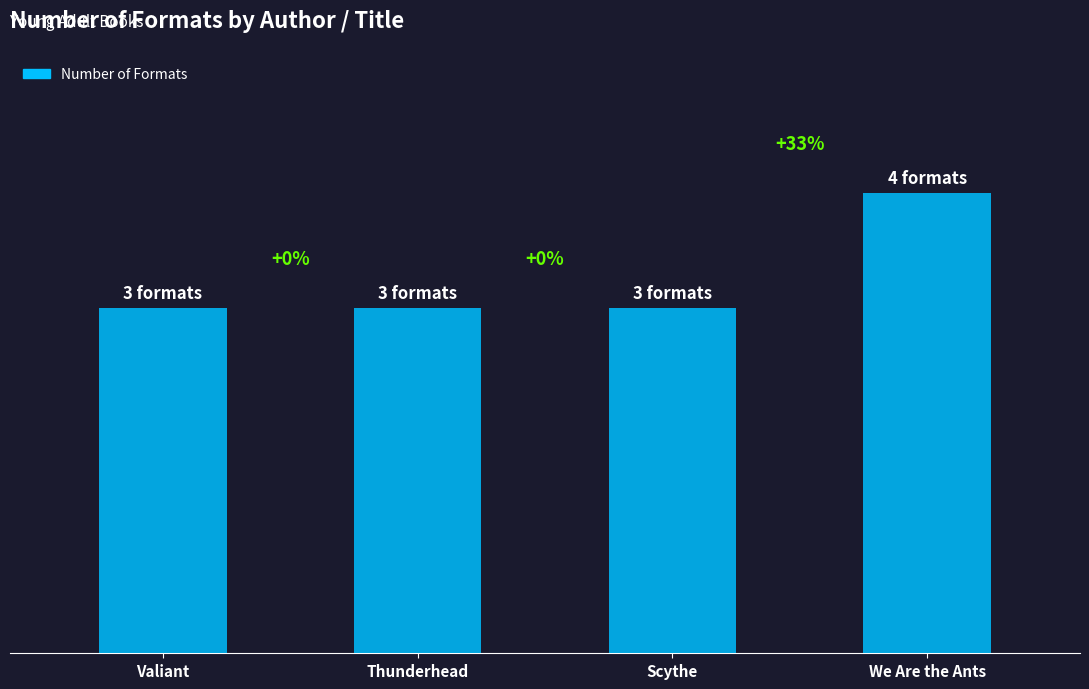

List the labels in order of value, largest first.

We Are the Ants, Valiant, Thunderhead, Scythe